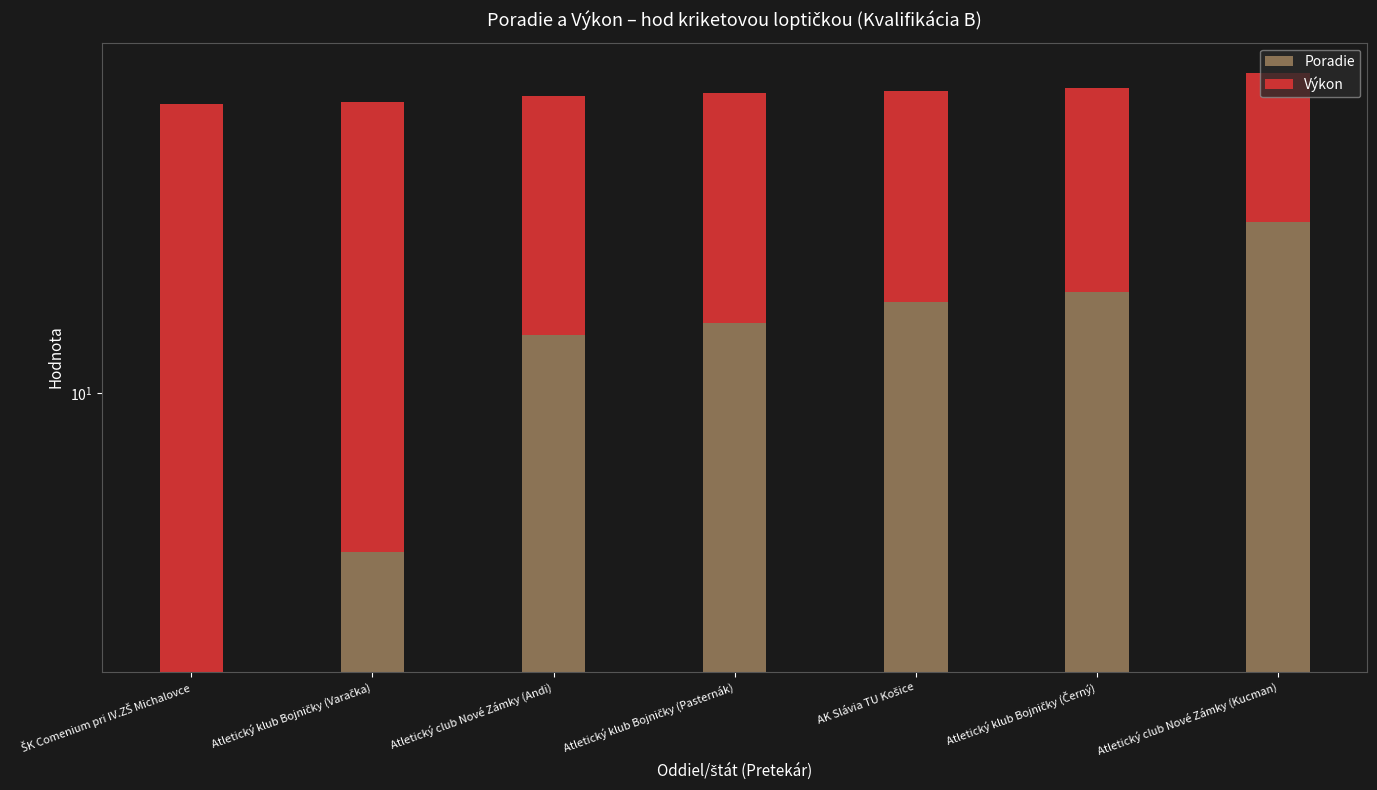

What is the label of the 7th bar from the right?

ŠK Comenium pri IV.ZŠ Michalovce